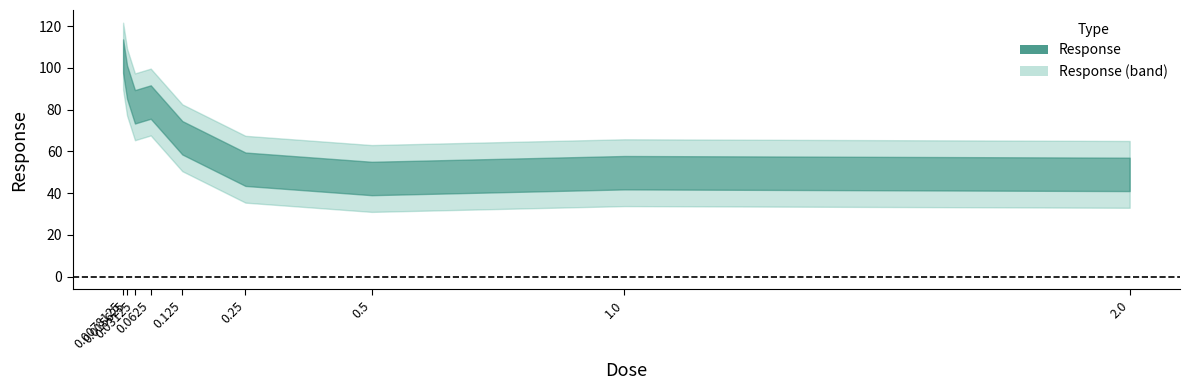

Read the value at 0.25.

51.5